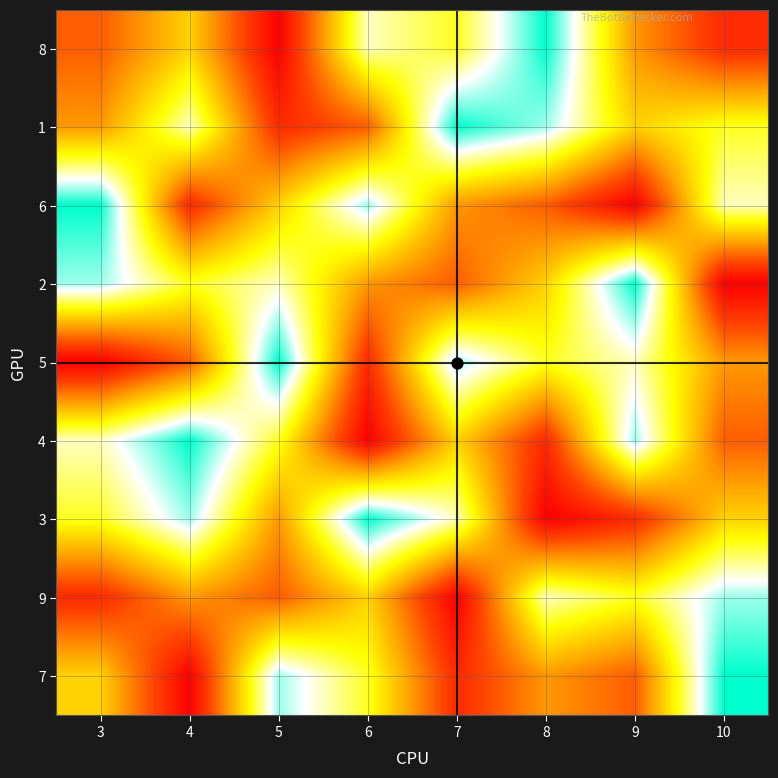

Reading left to right, list all the values displayed in this chart.

8: 3=3	4=5	5=1	6=7	7=6	8=9	9=4	10=2
1: 3=4	4=7	5=2	6=3	7=9	8=8	9=5	10=6
6: 3=9	4=2	5=5	6=8	7=4	8=3	9=1	10=7
2: 3=8	4=6	5=7	6=4	7=3	8=5	9=9	10=1
5: 3=1	4=3	5=9	6=2	7=8	8=6	9=7	10=4
4: 3=7	4=9	5=6	6=1	7=5	8=2	9=8	10=3
3: 3=6	4=8	5=4	6=9	7=7	8=1	9=2	10=5
9: 3=2	4=4	5=3	6=5	7=1	8=7	9=6	10=8
7: 3=5	4=1	5=8	6=6	7=2	8=4	9=3	10=9